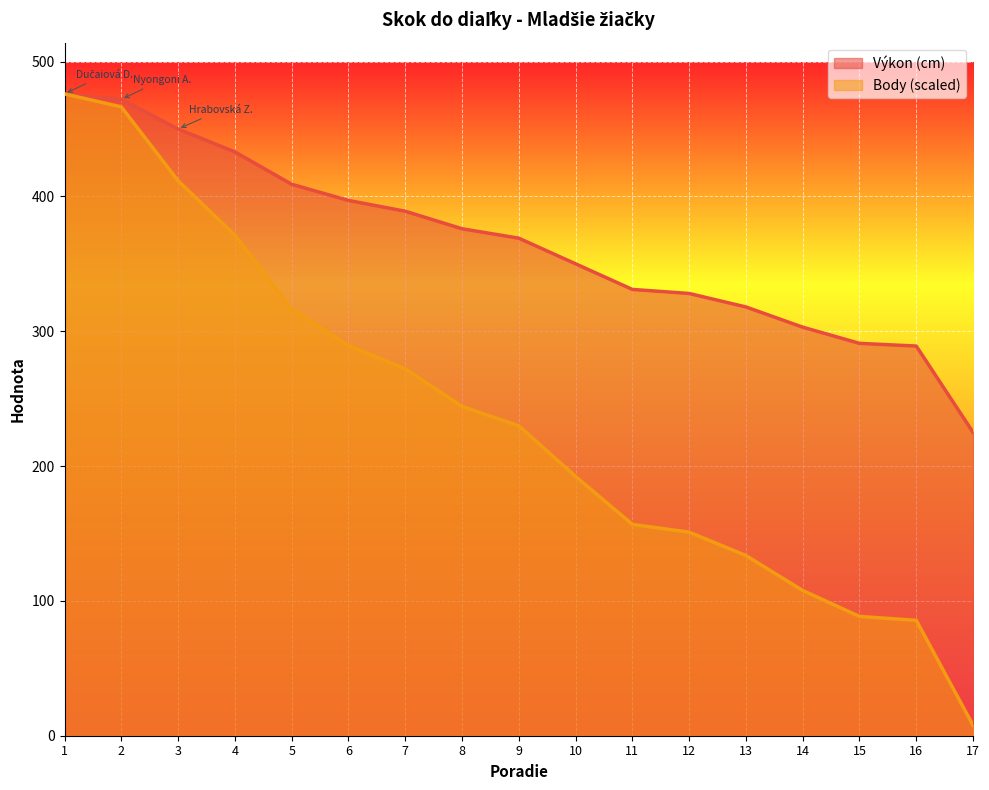

List the series in order of their overall mean, highest first.

Výkon (cm), Body (scaled)